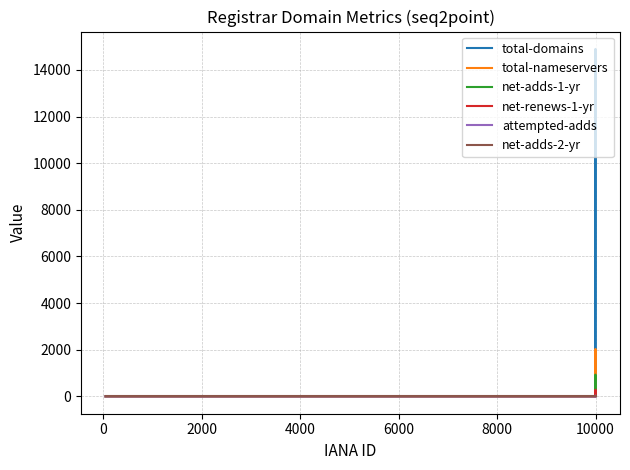

Which series has the widest spread of values?

total-domains